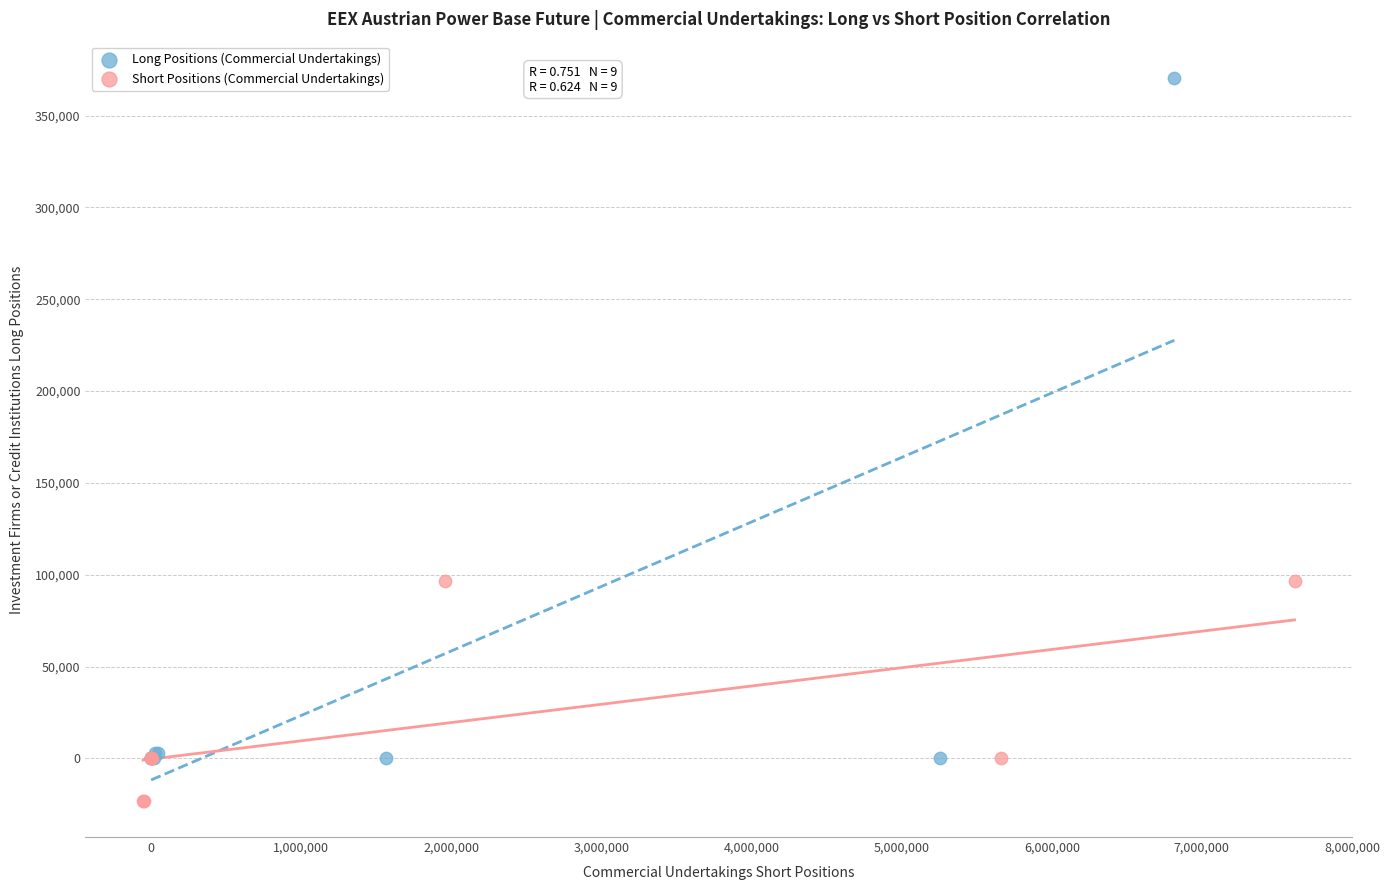

What are all the series names shown in the legend?

Long Positions (Commercial Undertakings), Short Positions (Commercial Undertakings)